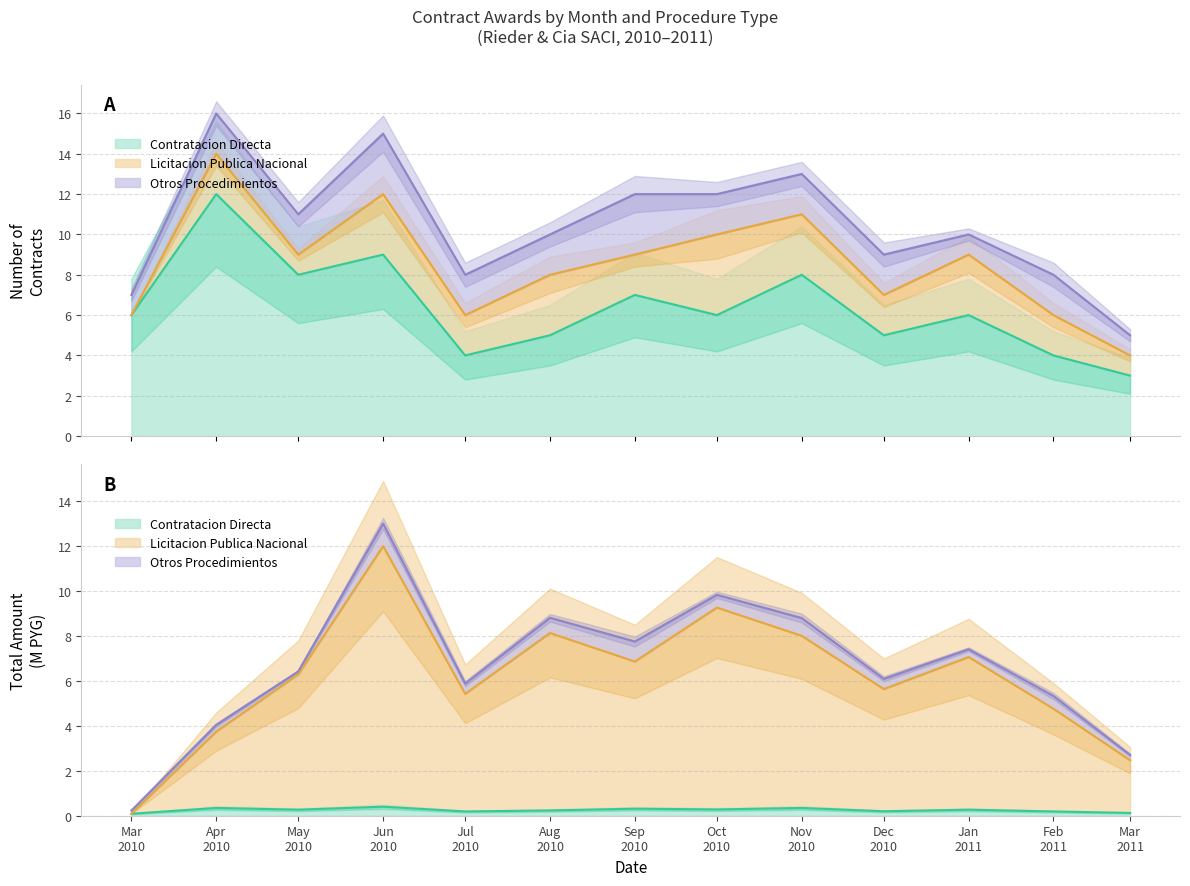

Rank the categories by Otros Procedimientos value from highest to lowest.

2010-06, 2010-09, 2010-04, 2010-05, 2010-07, 2010-08, 2010-10, 2010-11, 2010-12, 2011-02, 2010-03, 2011-01, 2011-03